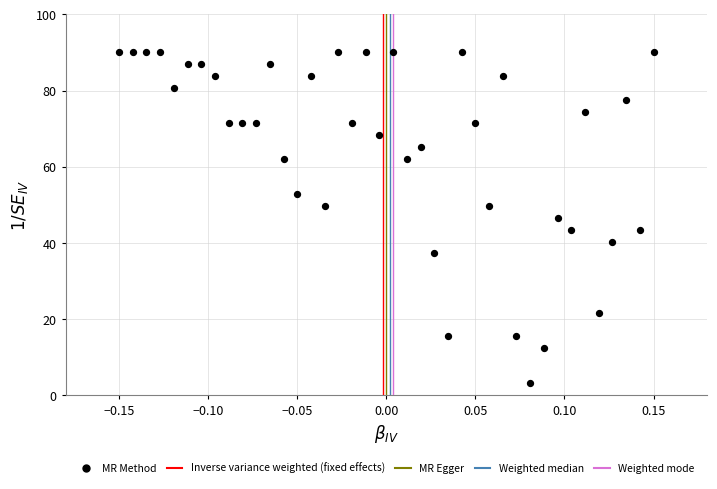

What is the range of X values (max minus min)?

0.3